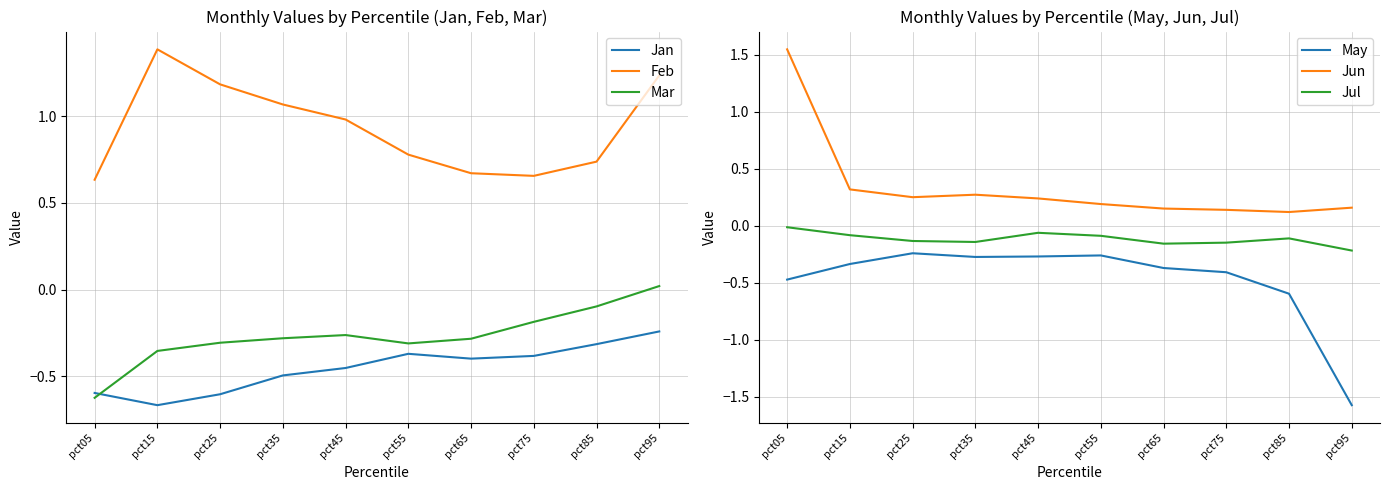

Which series has the widest spread of values?

Jun